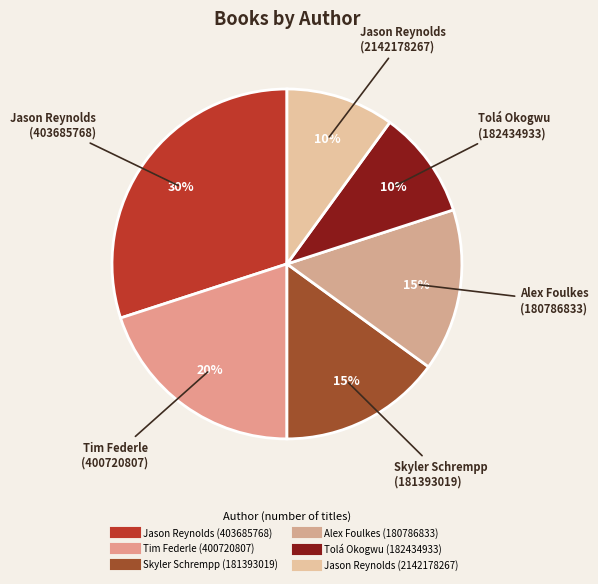

Does Jason Reynolds (403685768) represent more than half of the total?

No